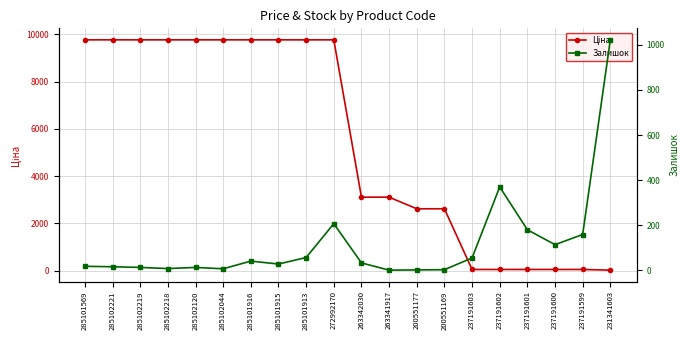

List the series in order of their overall mean, lowest first.

Залишок, Ціна